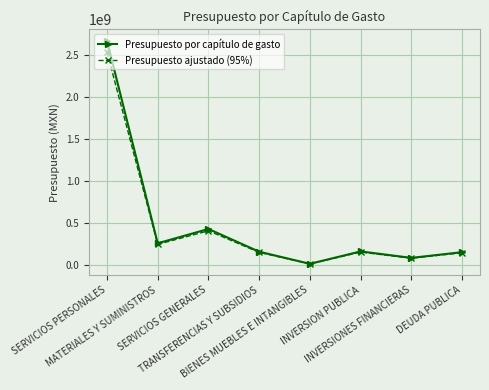

Is it true that Presupuesto ajustado (95%) equals 1420804050.6 at SERVICIOS PERSONALES?

False